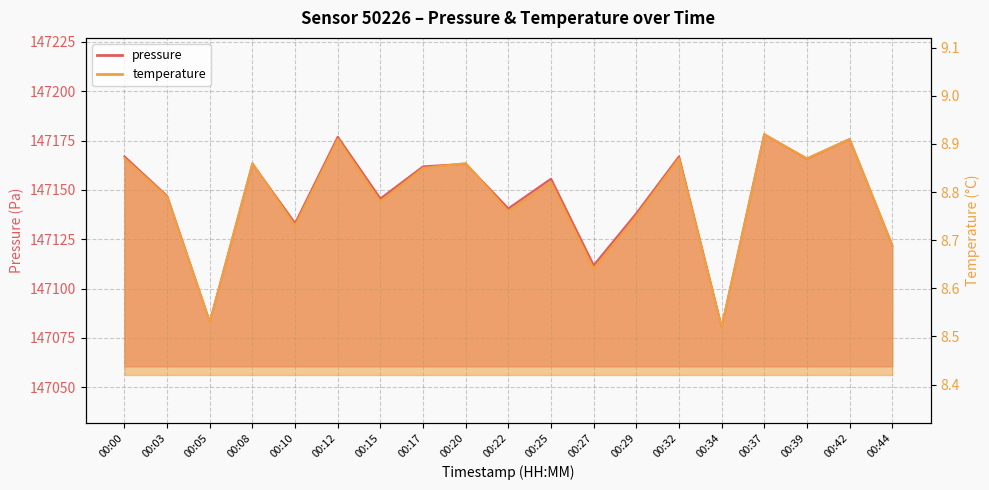

What is the sum of all temperature values?

166.9